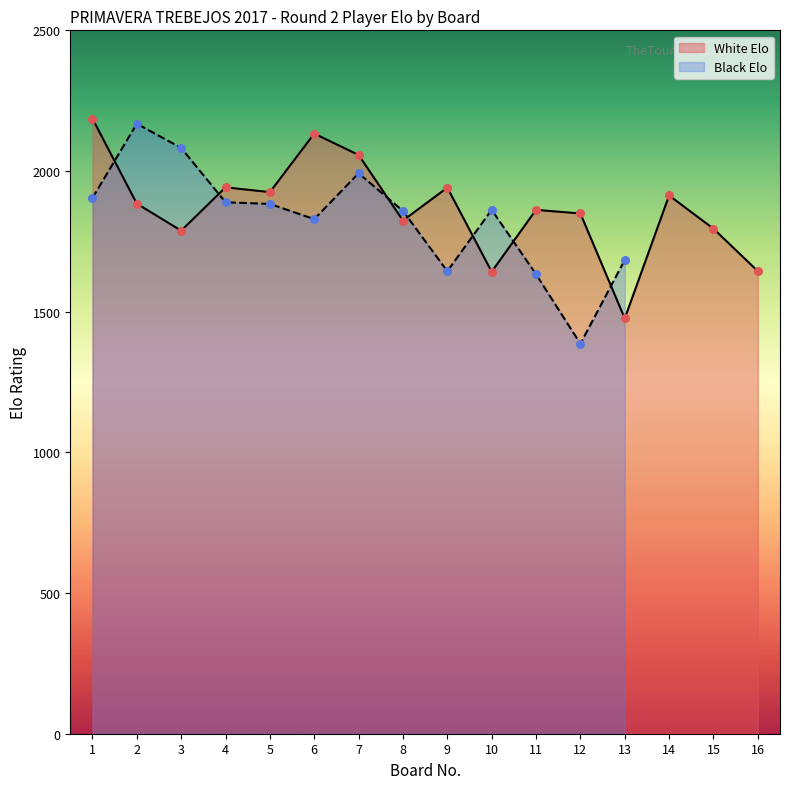

Which series contains the highest Y value?

White Elo